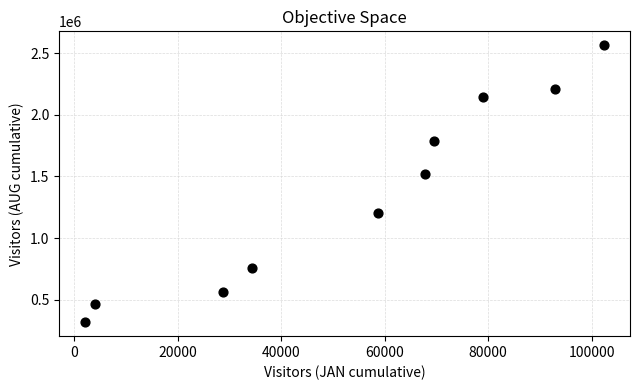

What is the range of X values (max minus min)?

100232.9